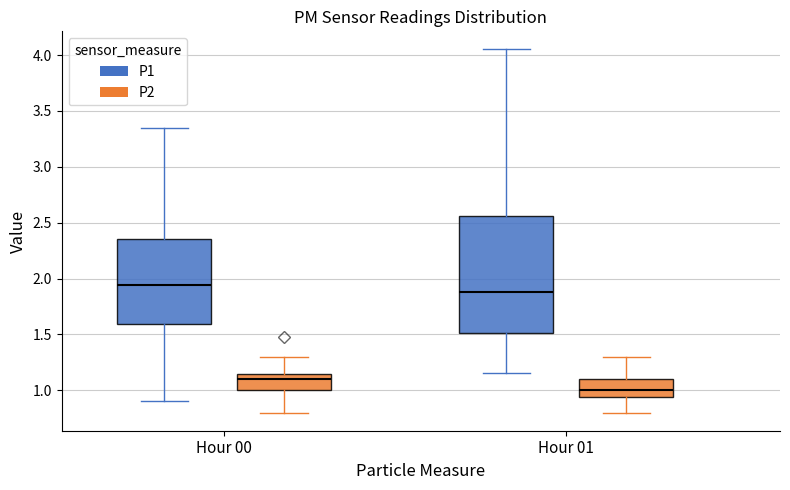

Where does the lower whisker of the box for Hour 00 (P2) end on the y-axis? The values are not printed on the chart, so give them approximately, as read against the axis.

0.80